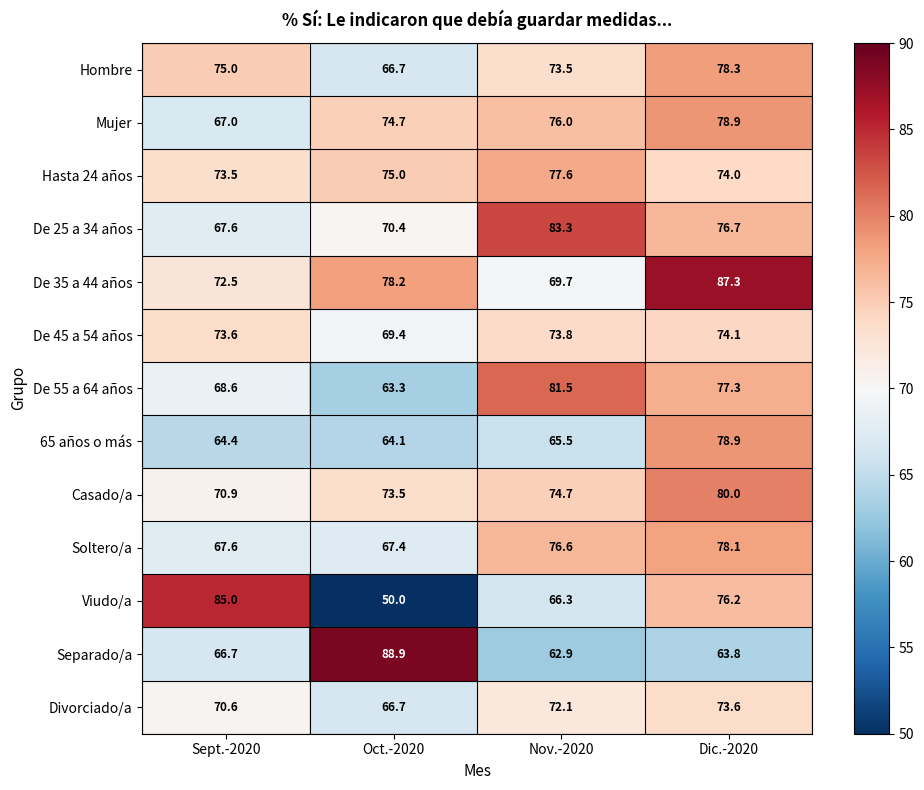

What is the total value across all series at Dic.-2020?

997.2